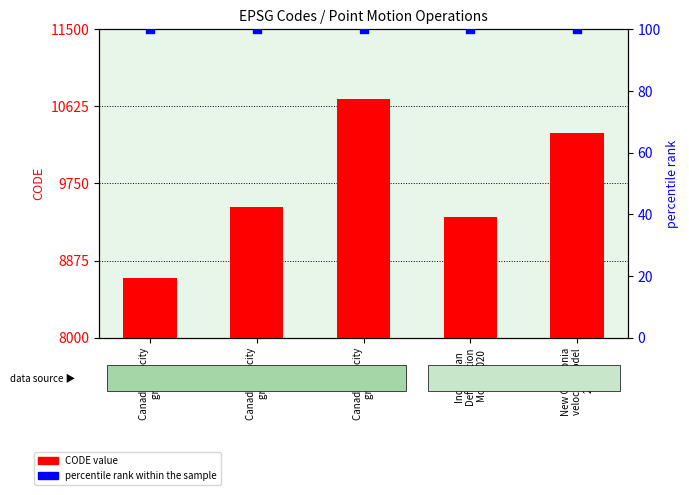

What is the total value across all series at Canada velocity
grid v8?

10807